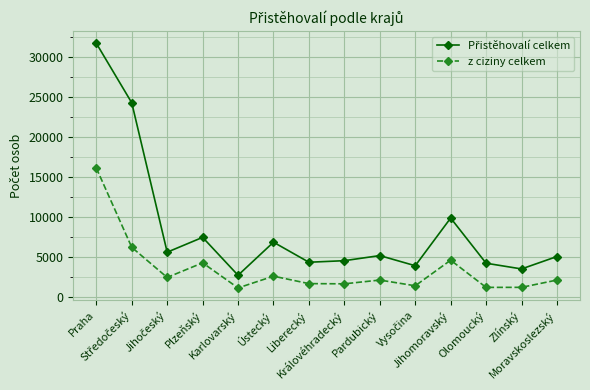

What is the difference between the maximum and minimum values in the z ciziny celkem series?

14989